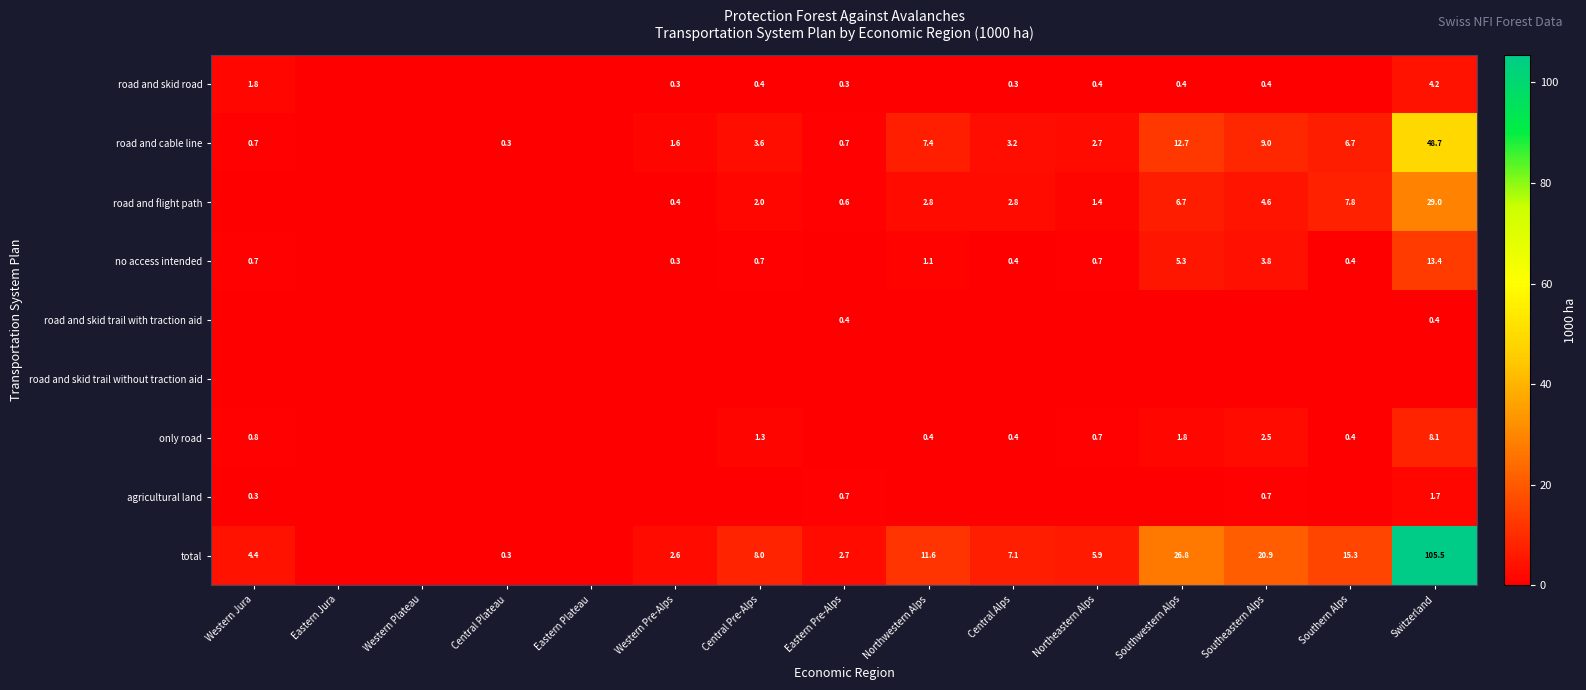

At how many categories does at least one series exceed 72?

1